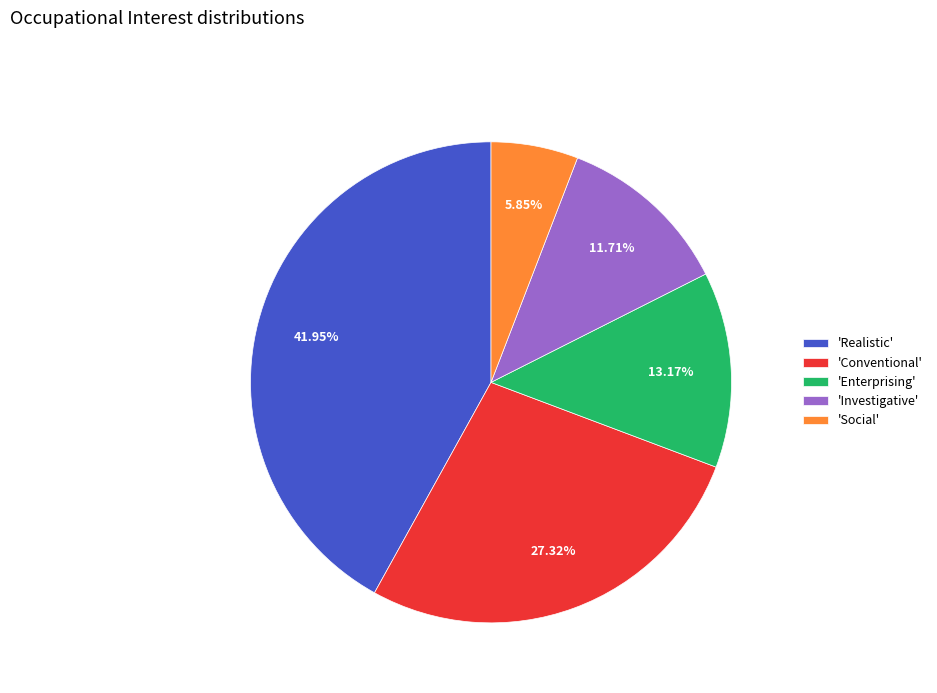

Which category has the biggest portion of the pie?

'Realistic'